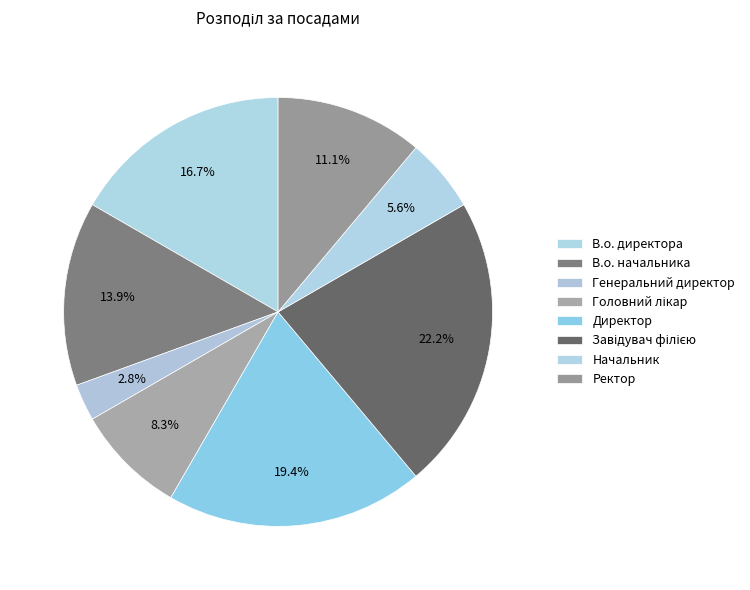

Combined, what portion of the pie is Головний лікар and Ректор?

19.4%